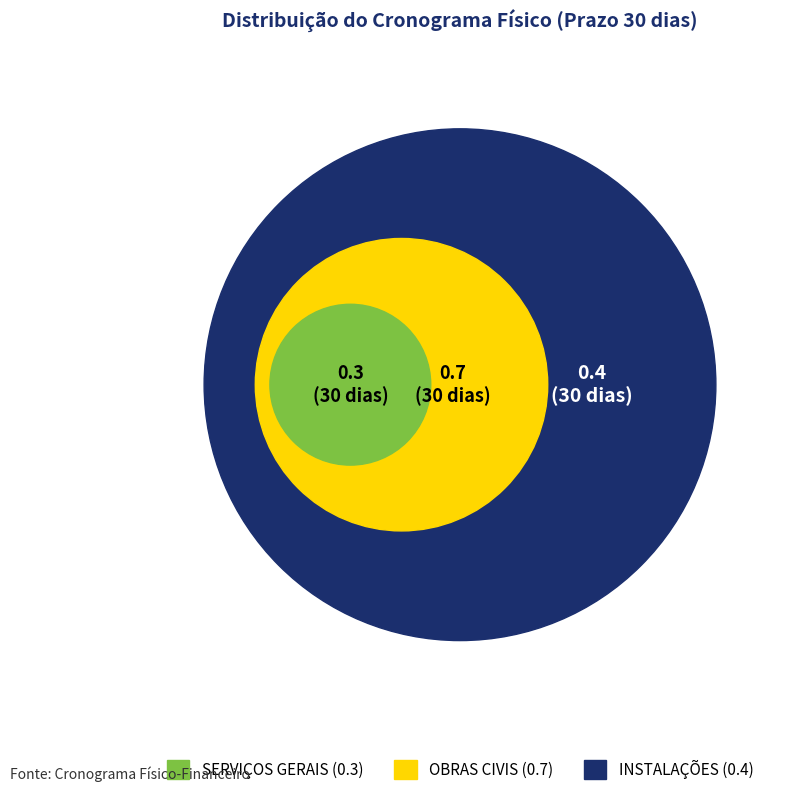

Is there a majority slice in this chart?

No